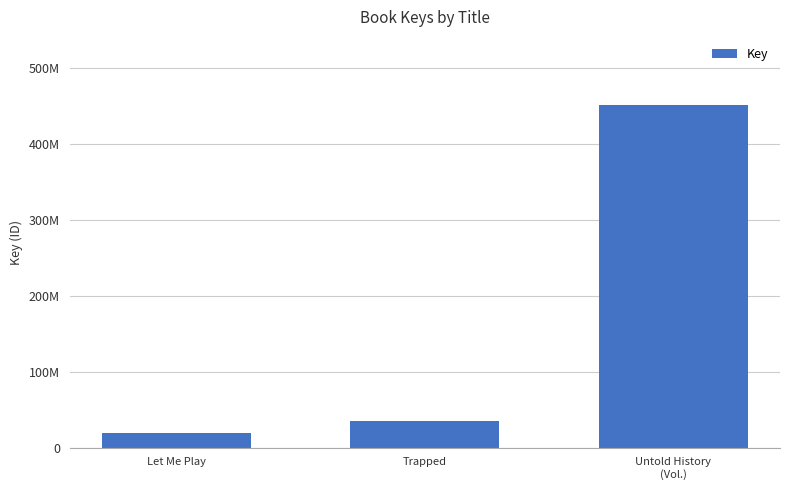

List the labels in order of value, smallest first.

Let Me Play, Trapped, Untold History
(Vol.)